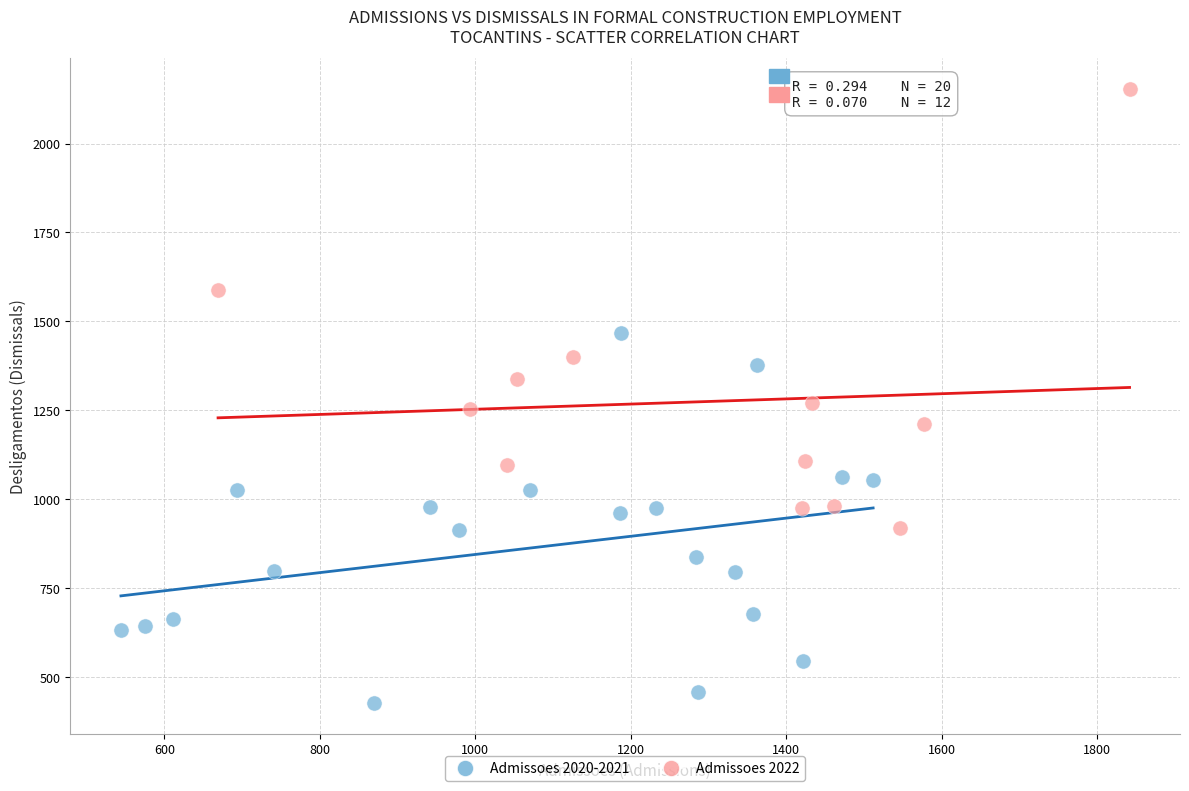

Which series has the largest Y range (max minus min)?

Admissoes 2022